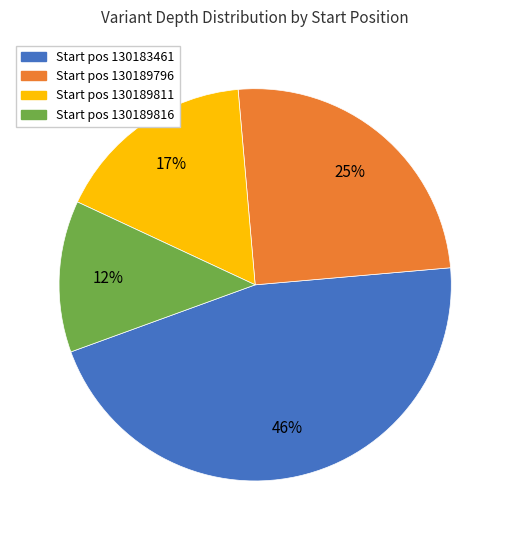

To the nearest percent, what is the average slice percentage?

25%